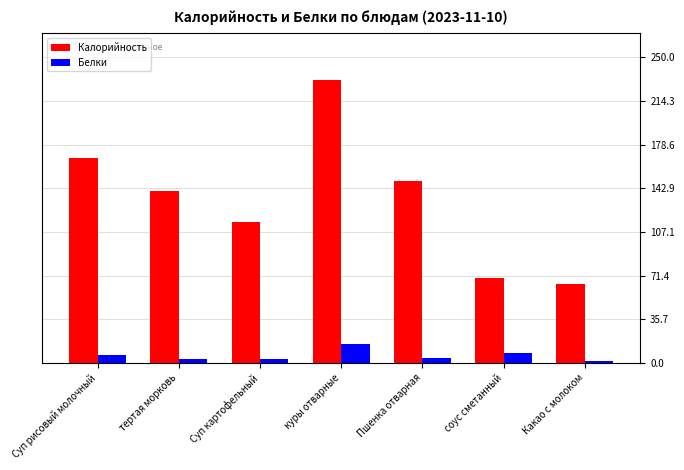

What is the sum of all Белки values?

41.1